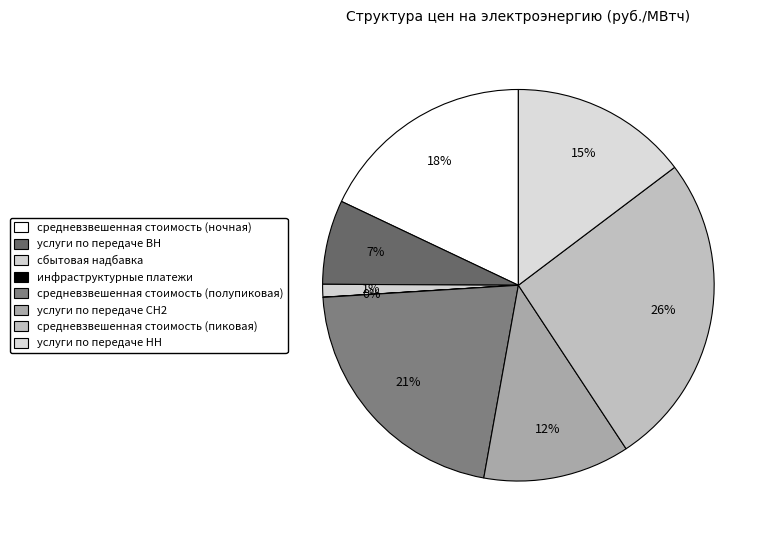

True or false: средневзвешенная стоимость (ночная) accounts for 24% of the total.

False